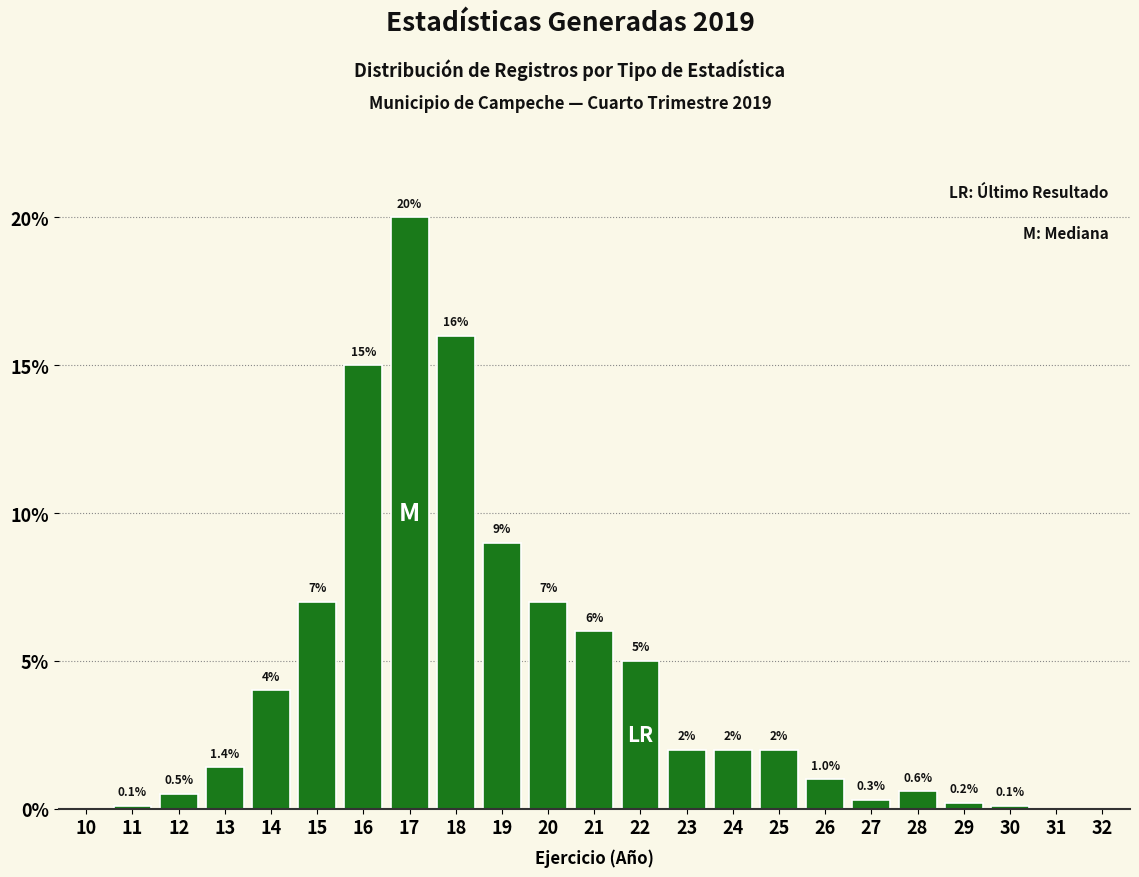

Reading left to right, transcribe all the data shown in this chart.

10=0.0	11=0.1	12=0.5	13=1.4	14=4.0	15=7.0	16=15.0	17=20.0	18=16.0	19=9.0	20=7.0	21=6.0	22=5.0	23=2.0	24=2.0	25=2.0	26=1.0	27=0.3	28=0.6	29=0.2	30=0.1	31=0.0	32=0.0